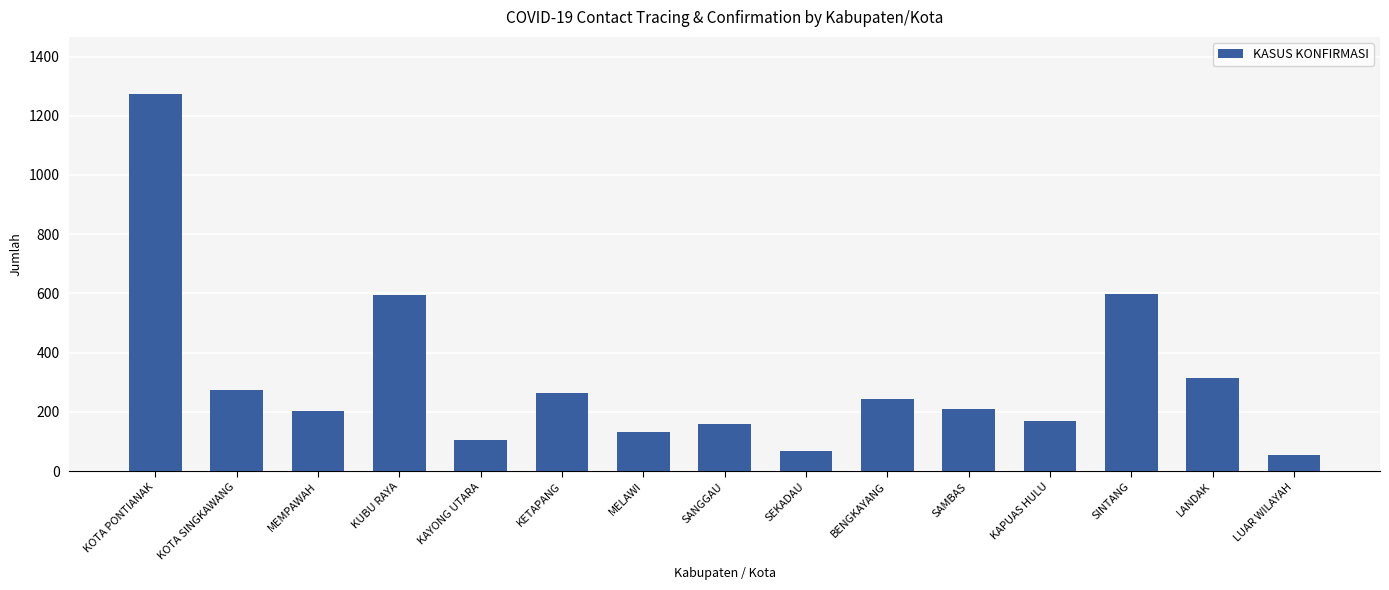

What is the difference between the values at SINTANG and SAMBAS?

389